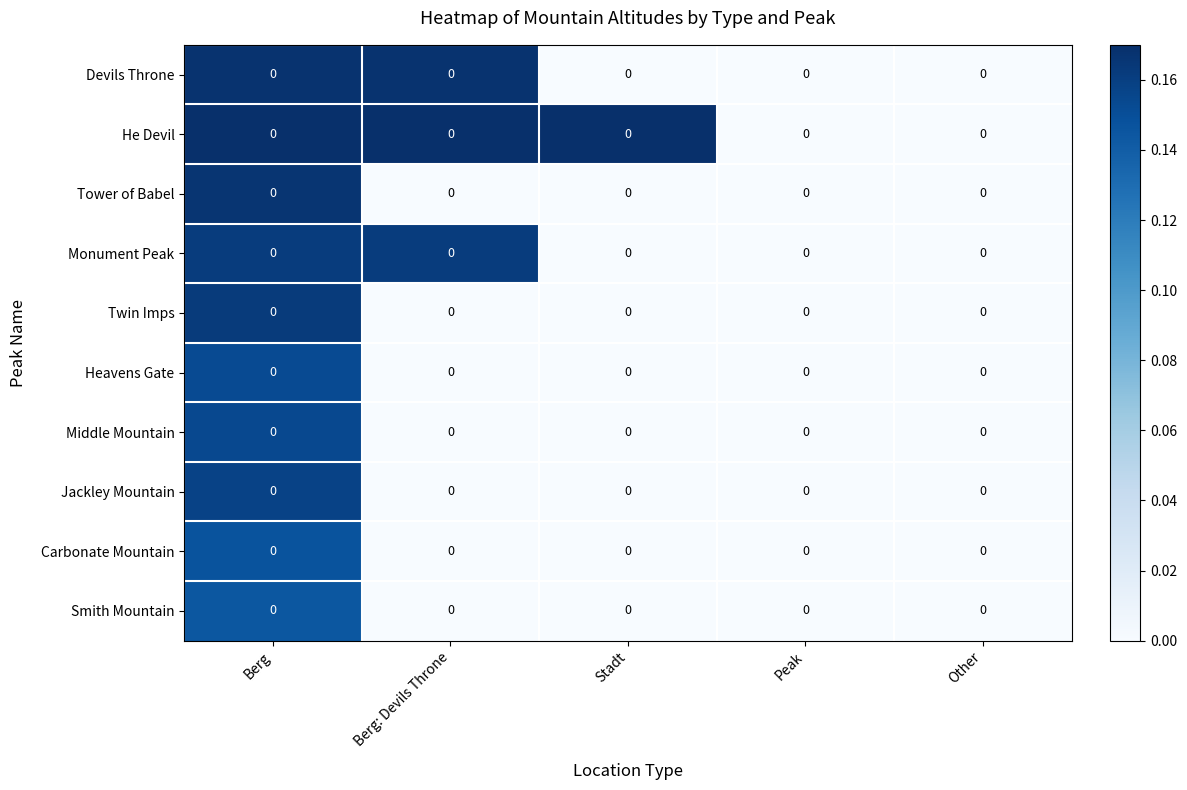

How many values in Devils Throne are above zero?

2